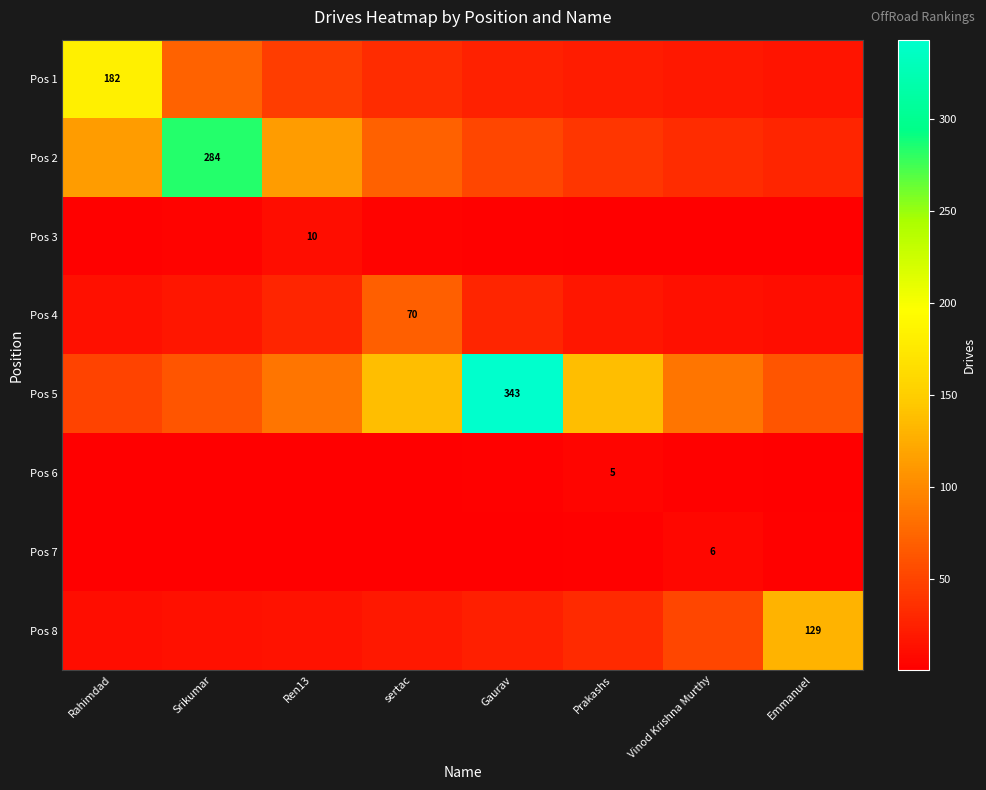

Is it true that Pos 1 equals 15.8 at Emmanuel?

True